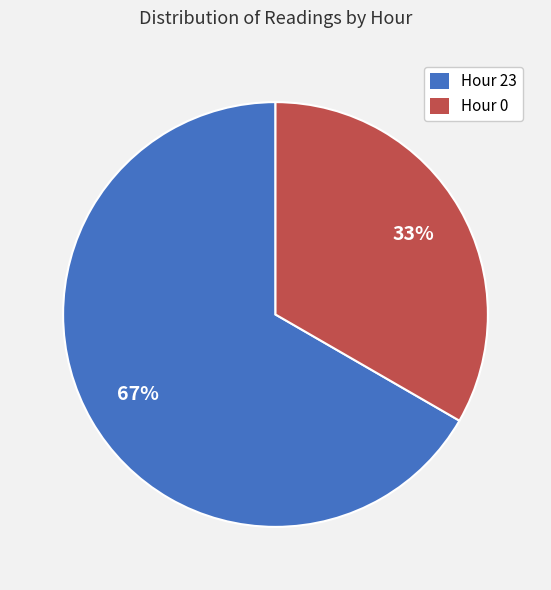

To the nearest percent, what portion does Hour 23 represent?

67%